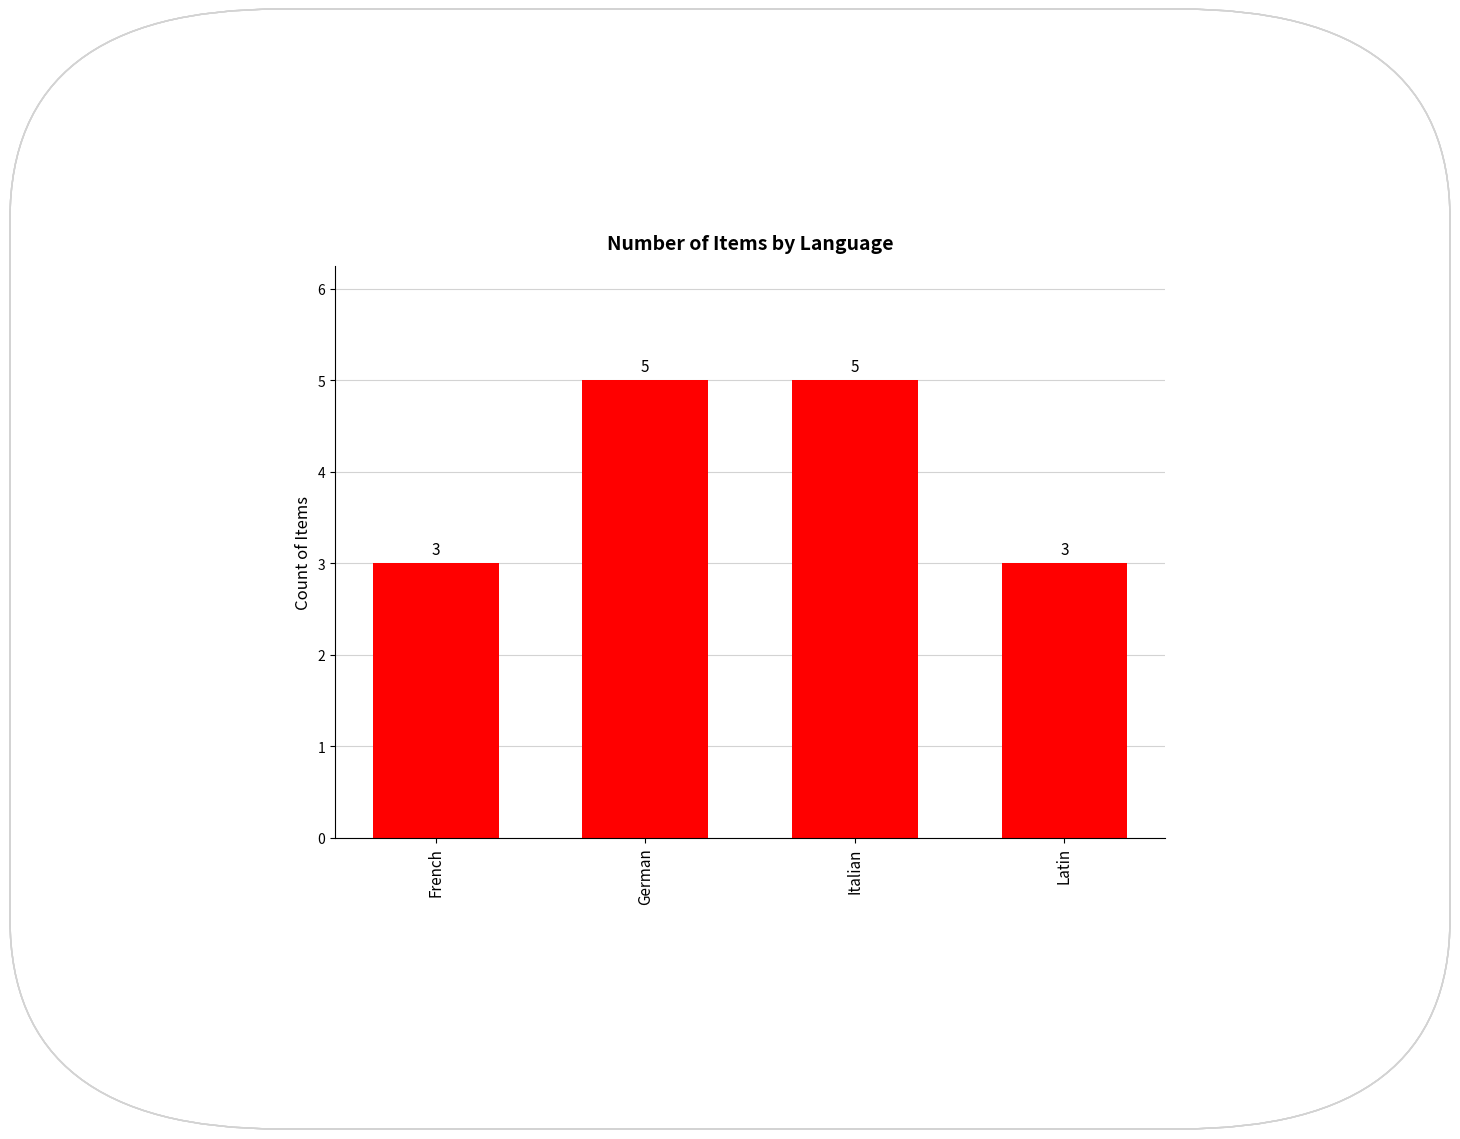

What is the label of the 1st bar from the right?

Latin